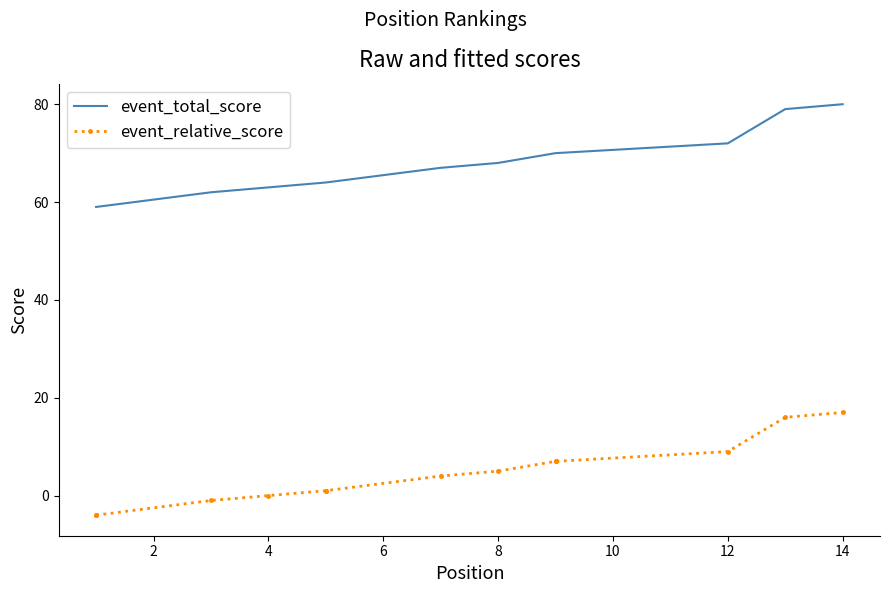

Which series has the largest range (max minus min)?

event_total_score